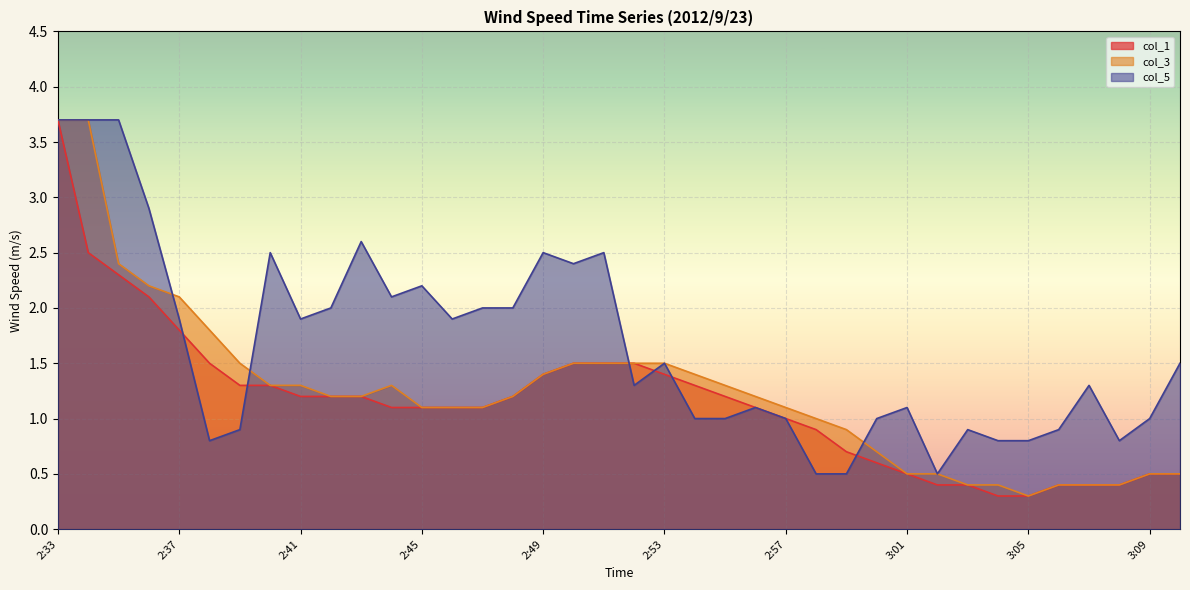

Which series has the largest total across all categories?

col_5